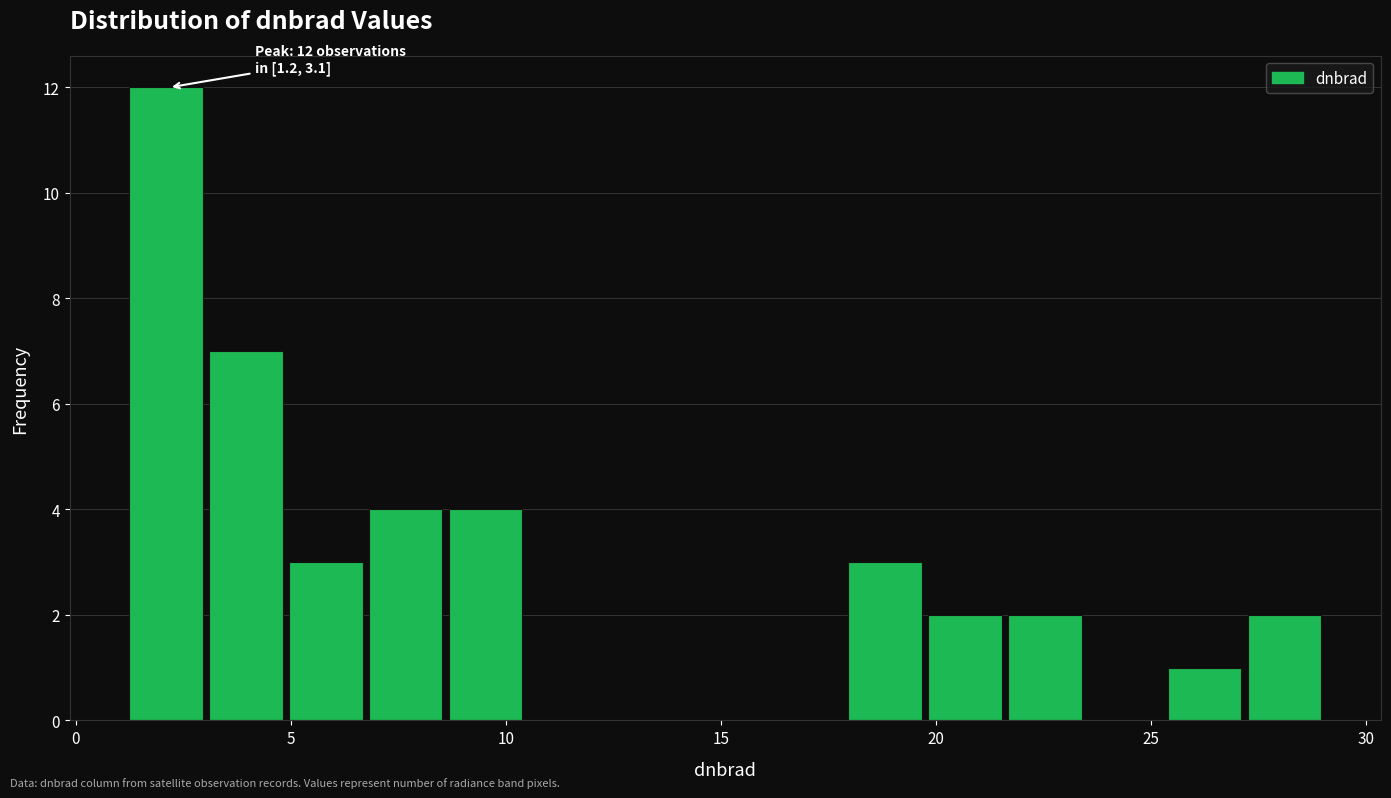

Around what value on the x-axis is the tallest bar? Give the approximate position of its centre, as read against the axis.

2.0